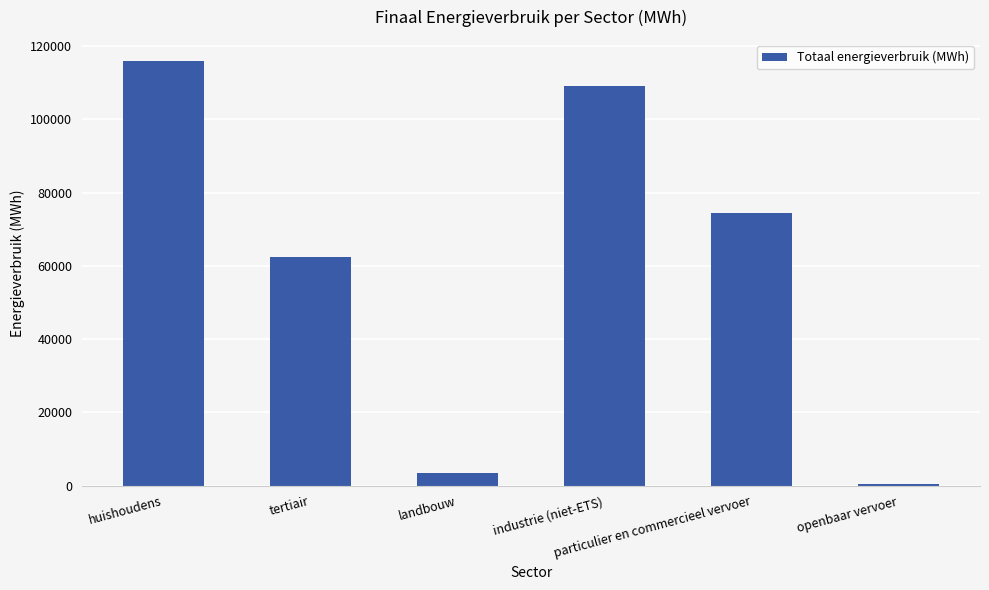

What is the label of the 5th bar from the left?

particulier en commercieel vervoer